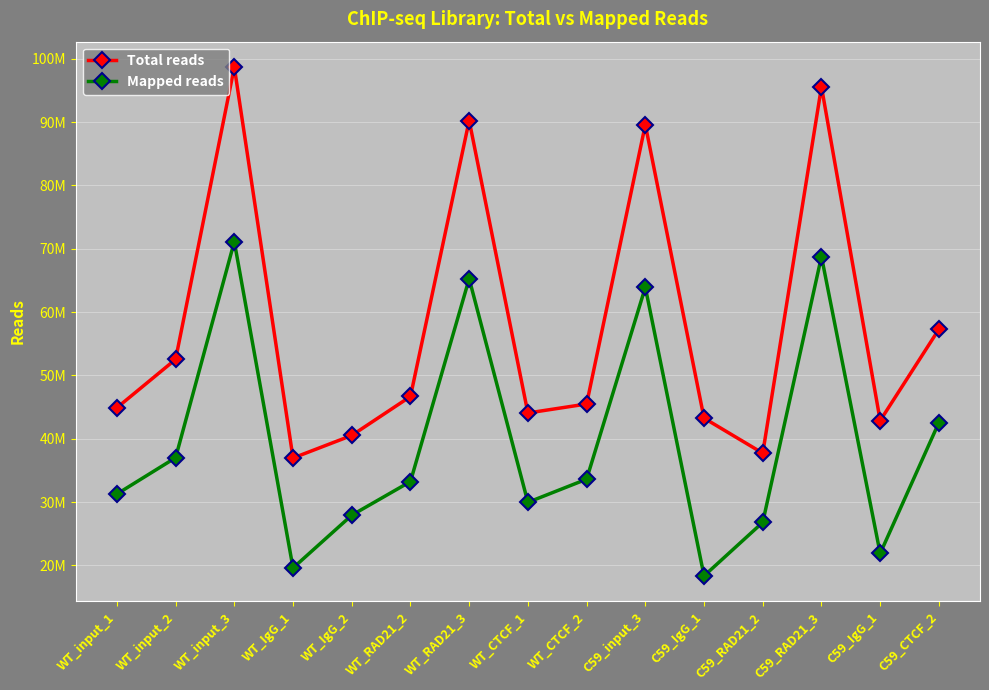

What are all the series names shown in the legend?

Total reads, Mapped reads